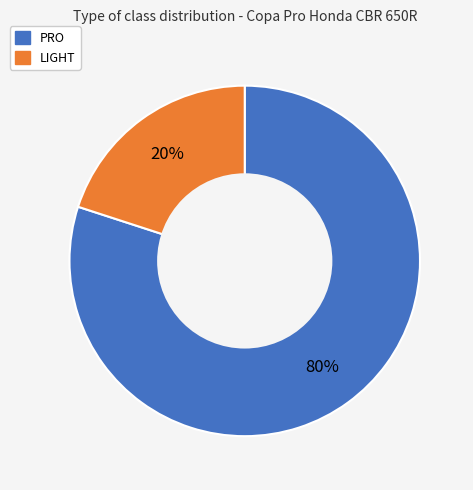

Does PRO represent more than half of the total?

Yes